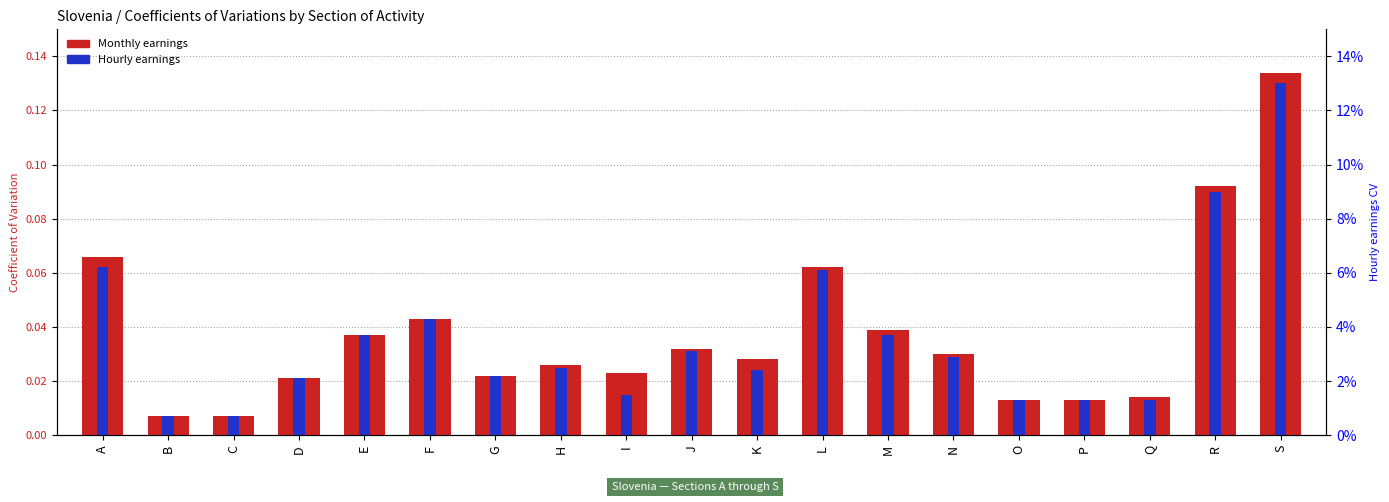

How many series are shown in this chart?

2